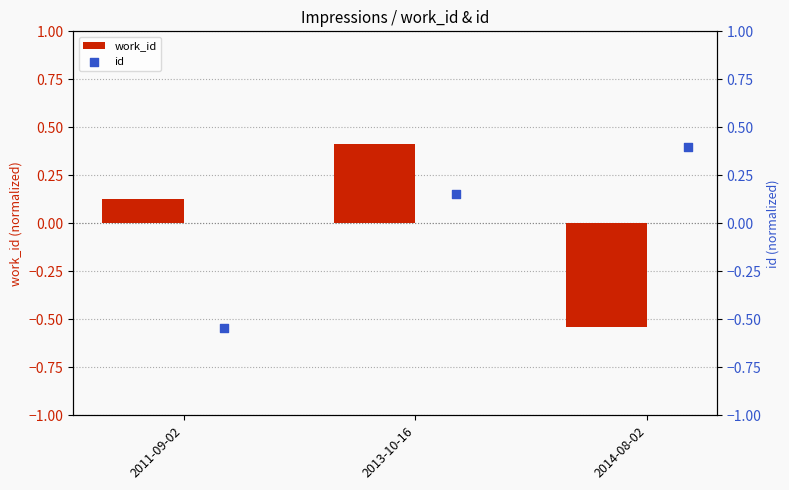

Which series has the largest total across all categories?

work_id